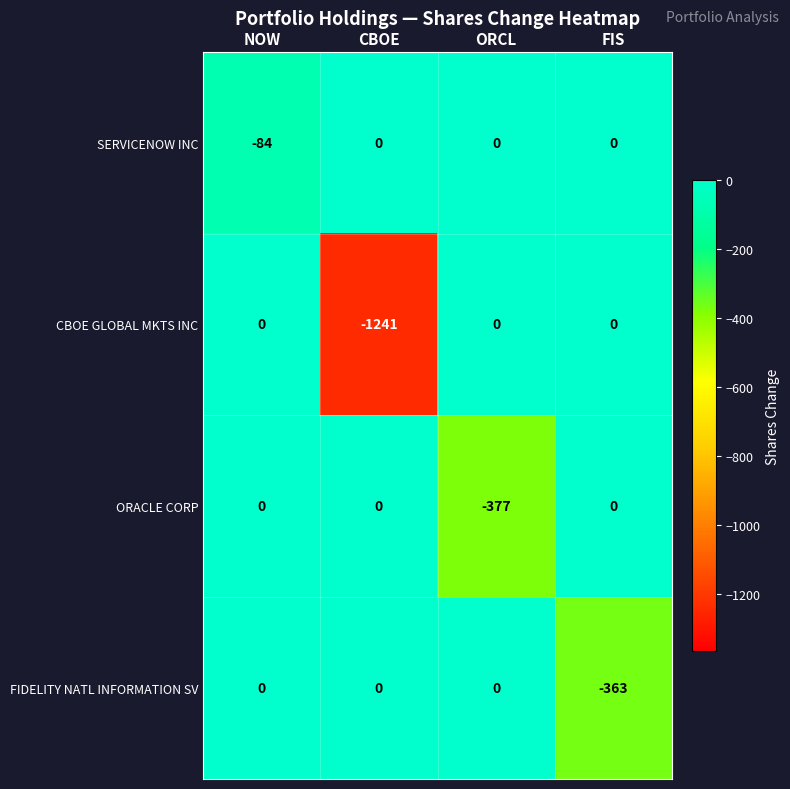

What is the total value across all series at NOW?

-84